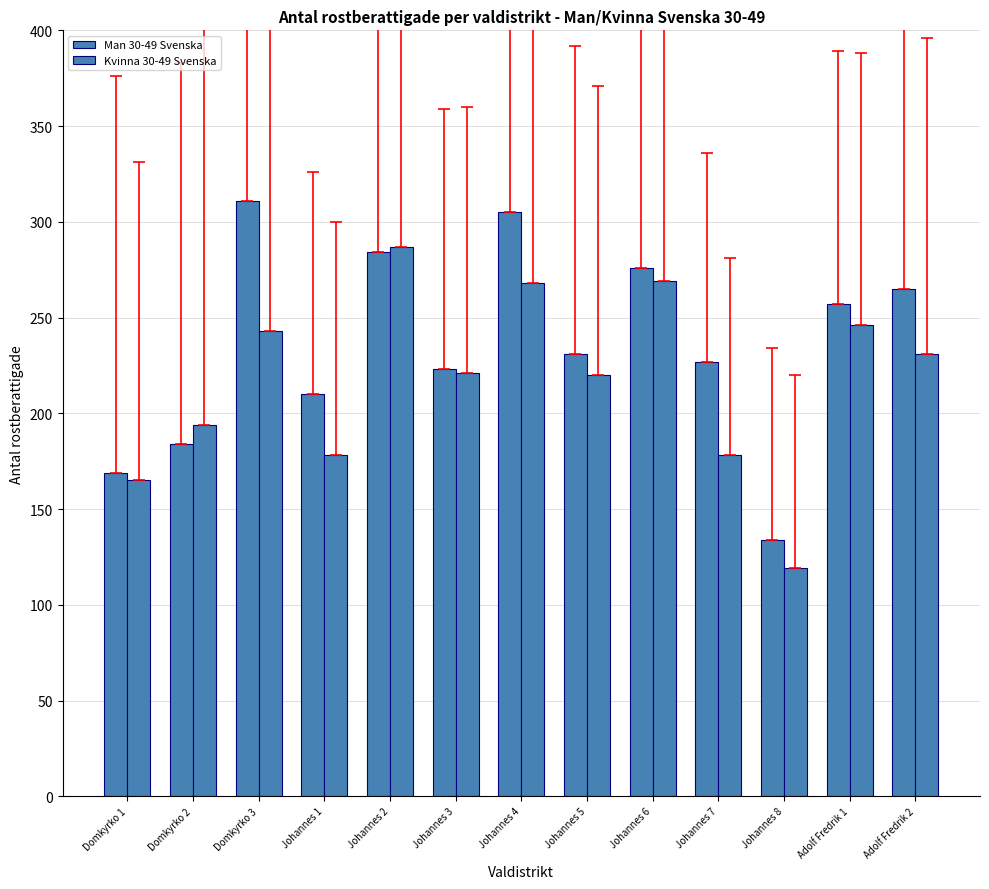

What is the value of the Kvinna 30-49 Svenska bar at the 13th from the left?

231